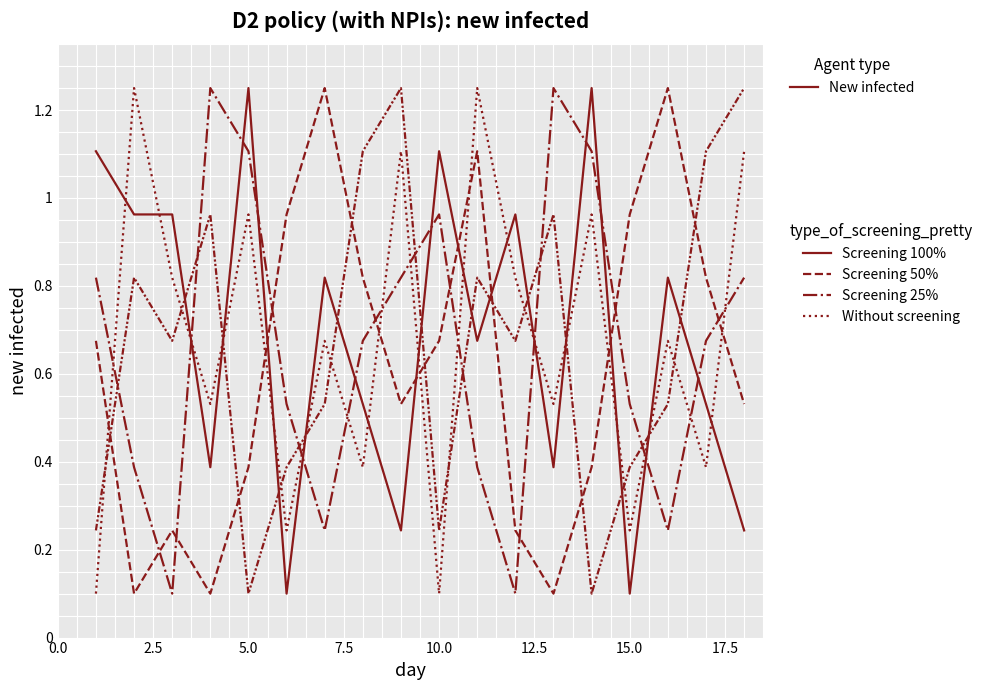

What is the smallest value displayed?

0.1